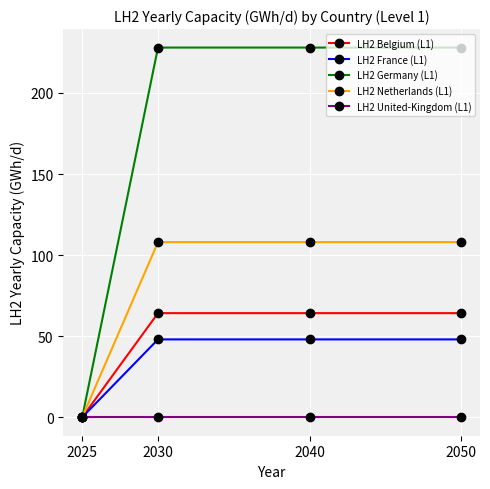

What is the highest value of the LH2 Netherlands (L1) series?

108.0